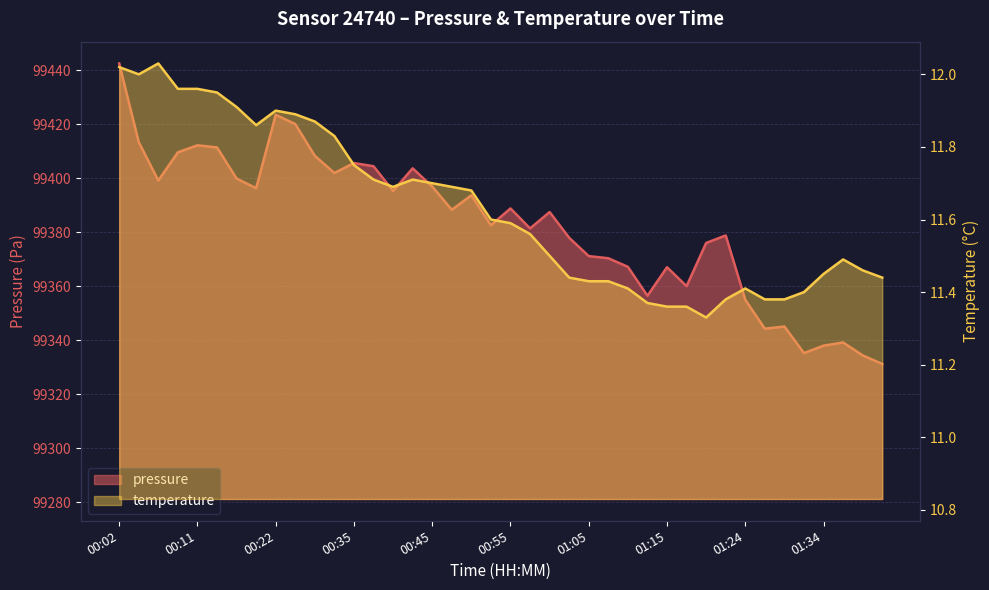

Reading left to right, list all the values displayed in this chart.

pressure: 99442.5	99413.3	99399.1	99409.6	99412.2	99411.4	99399.8	99396.3	99423.4	99420.0	99408.2	99401.9	99405.6	99404.4	99395.3	99403.6	99396.9	99388.3	99393.7	99382.6	99388.8	99381.4	99387.4	99377.9	99371.1	99370.3	99367.2	99356.4	99367.0	99360.0	99376.0	99378.8	99355.0	99344.2	99345.1	99335.2	99338.0	99339.2	99334.4	99331.2
temperature: 12.0	12.0	12.0	12.0	12.0	11.9	11.9	11.9	11.9	11.9	11.9	11.8	11.8	11.7	11.7	11.7	11.7	11.7	11.7	11.6	11.6	11.6	11.5	11.4	11.4	11.4	11.4	11.4	11.4	11.4	11.3	11.4	11.4	11.4	11.4	11.4	11.4	11.5	11.5	11.4